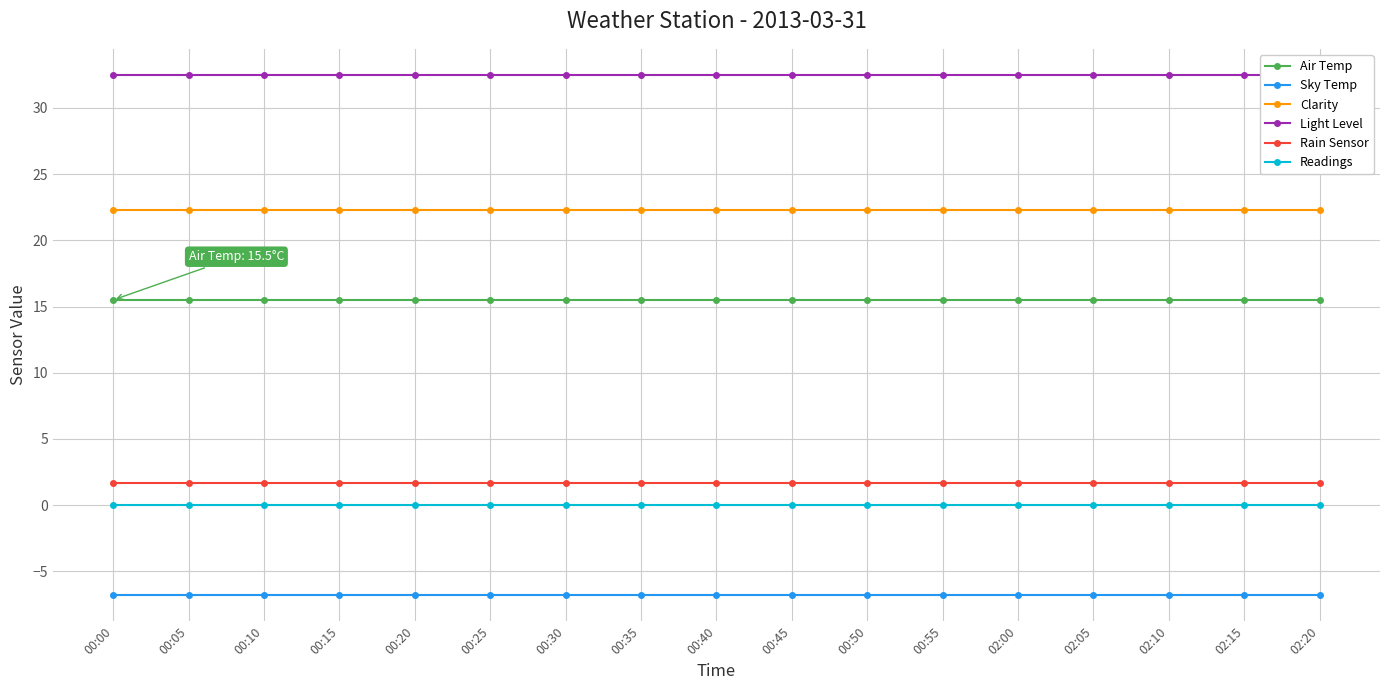

What is the greatest value displayed?

32.5